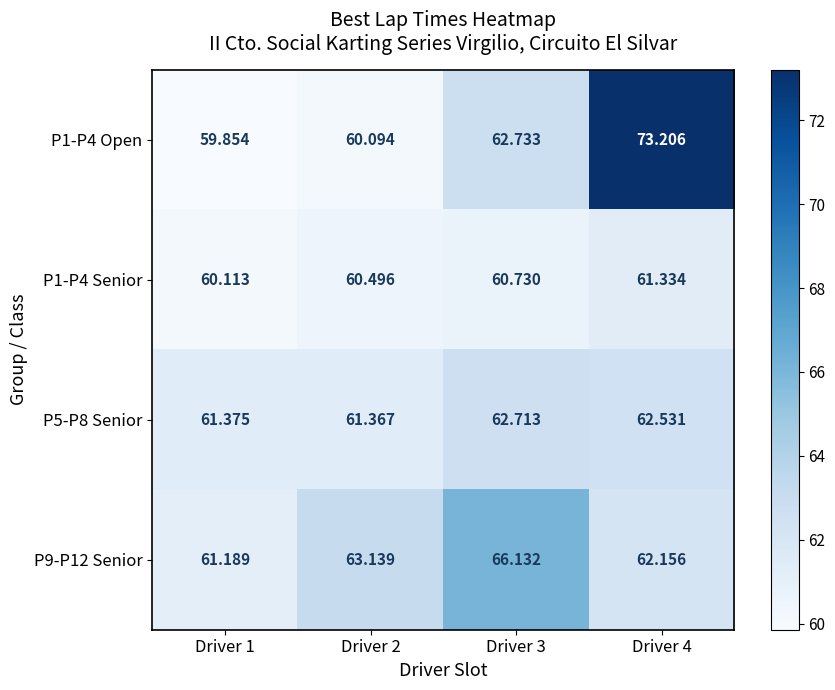

What is the difference between the highest and lowest values at Driver 2?

3.0